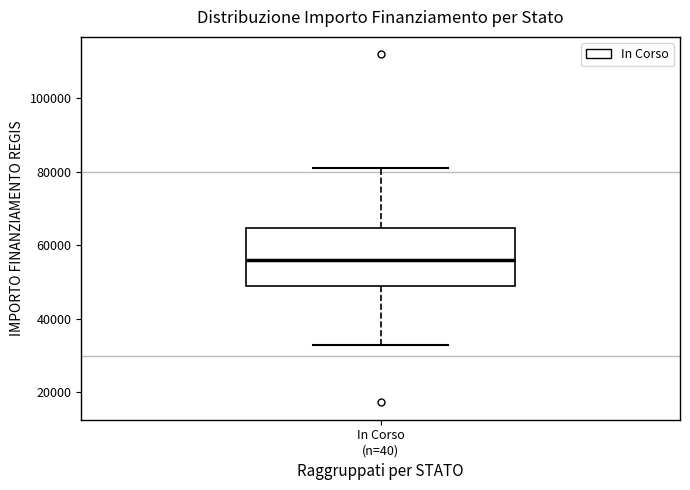

Transcribe this box plot: give where the median line is, the range the box spans, and where the two whiskers end, as read against the y-axis. The values are not printed on the chart, so give them approximately, as read against the axis.

median 56000, box 50000 to 64000, whiskers 32000 to 80000